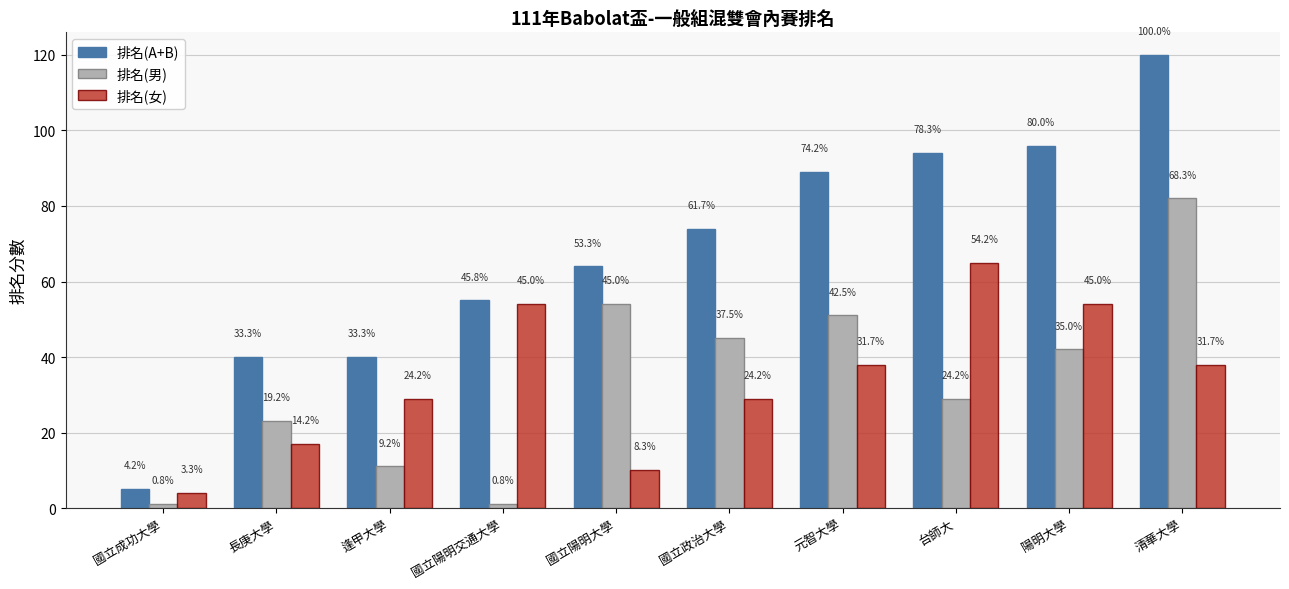

Does the chart contain stacked bars?

No